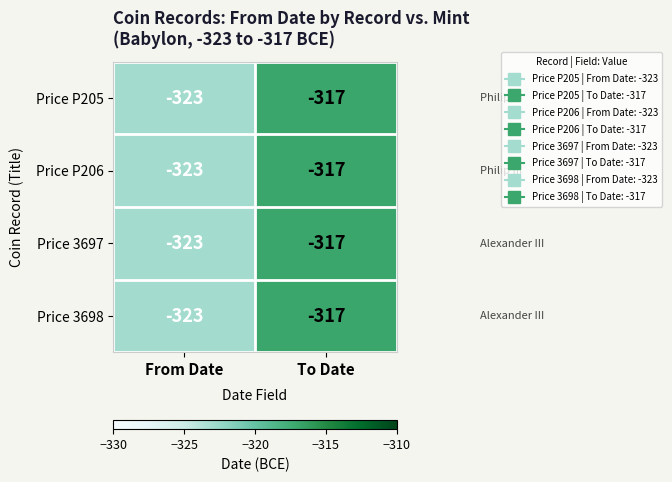

Is it true that Price 3698 equals -513 at From Date?

False